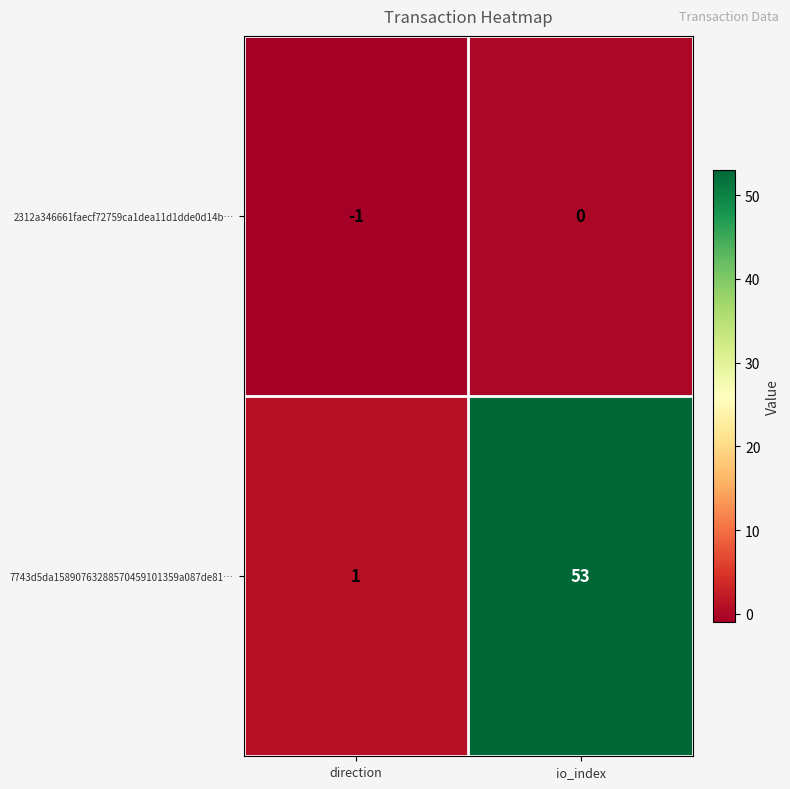

Which series has the largest total across all categories?

7743d5da15890763288570459101359a087de81…